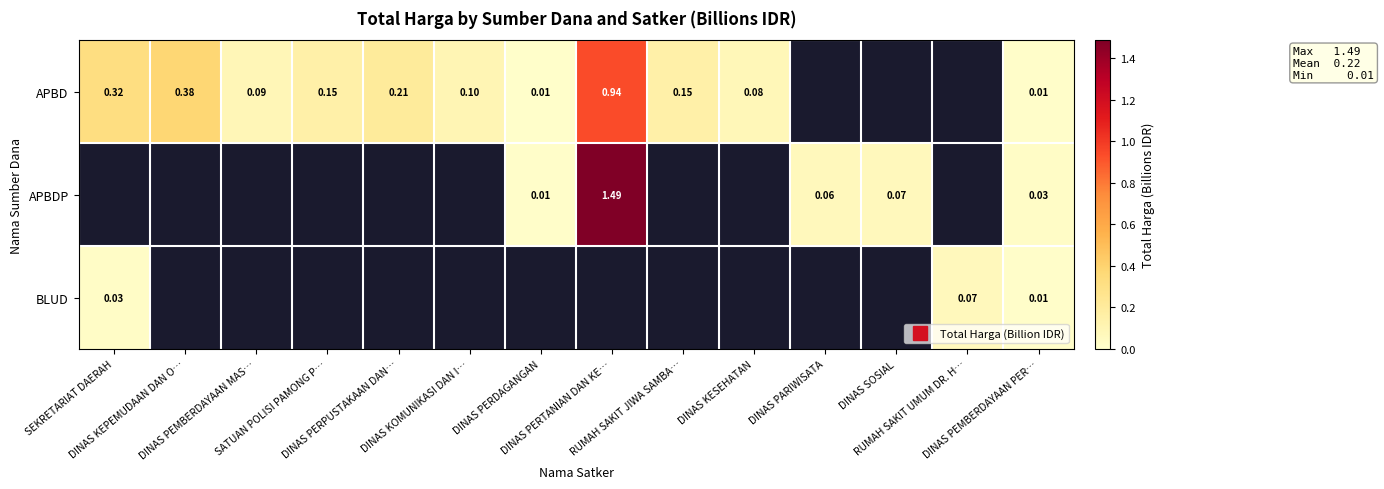

Which series has the largest total across all categories?

APBD